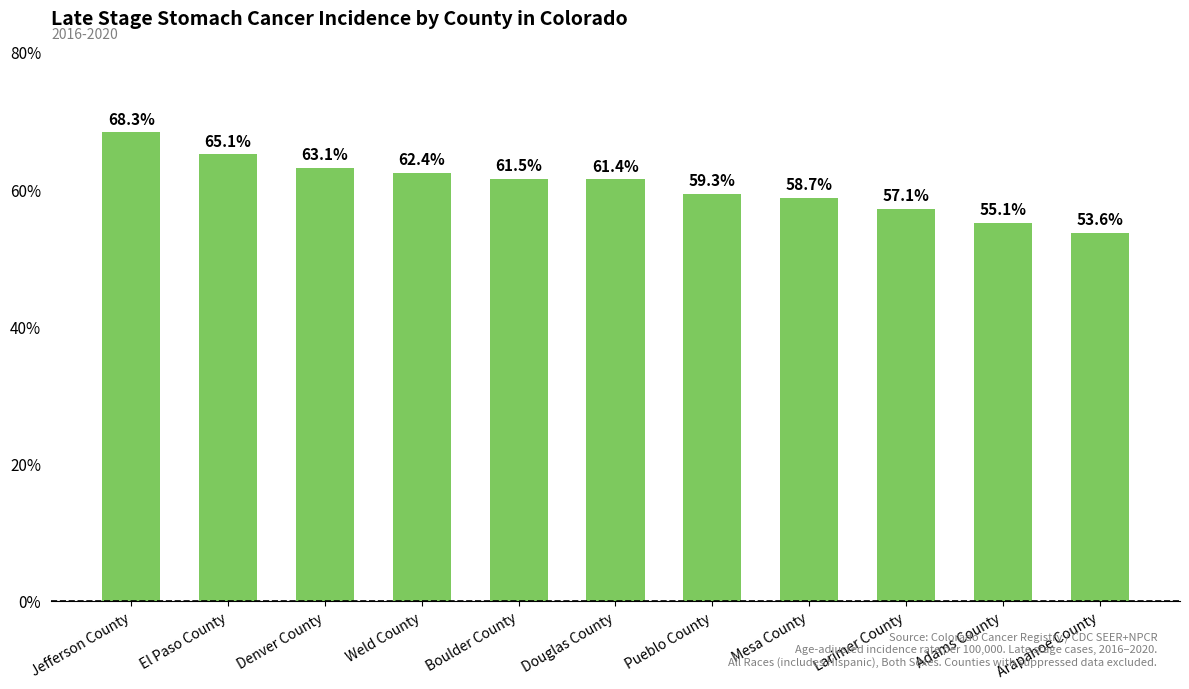

Where does the data first go above 61?

Jefferson County